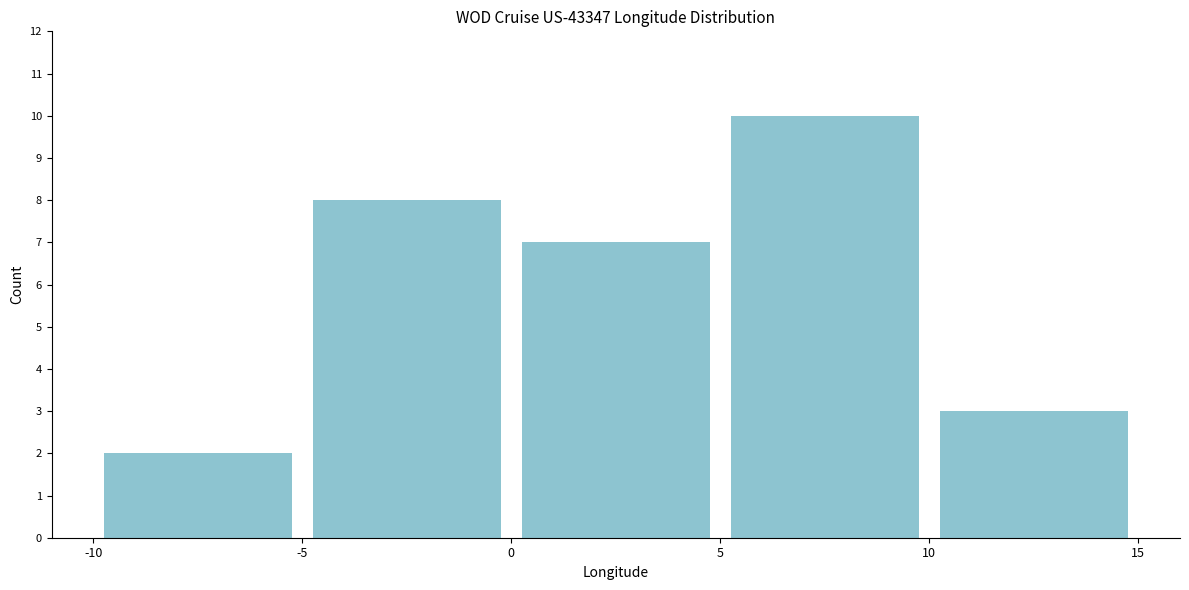

Reading left to right, transcribe this chart: for each bar, give the range it covers on the x-axis and its height. The values are not printed on the chart, so give them approximately, as read against the axis.

-10 to -5: 2
-5 to 0: 8
0 to 5: 7
5 to 10: 10
10 to 15: 3